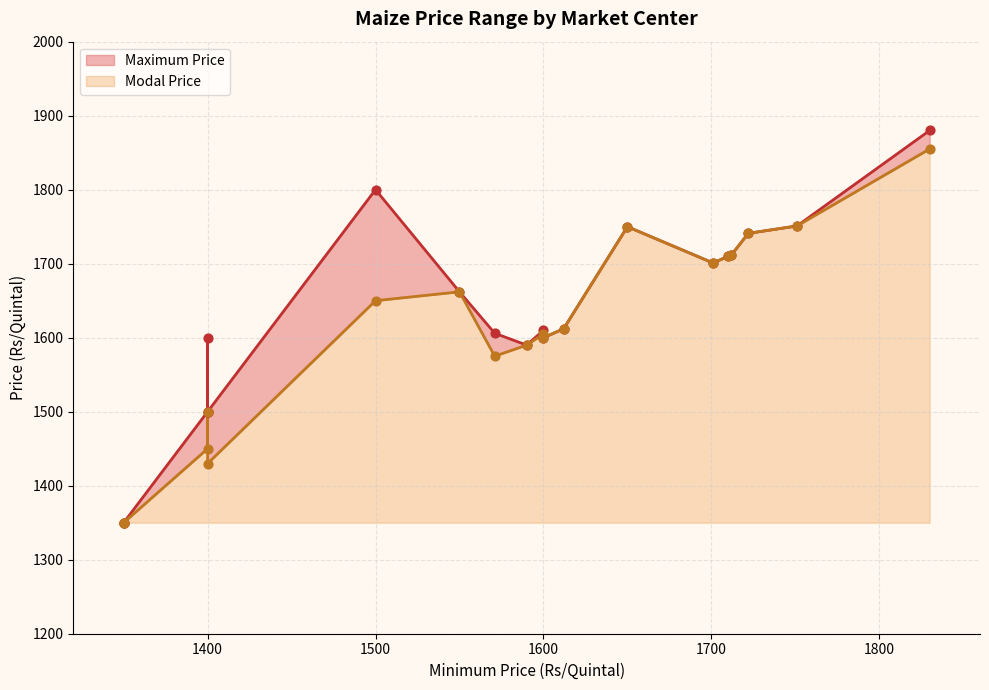

Is the value of Modal Price line at 8 greater than the value of Maximum Price line at 11?

No